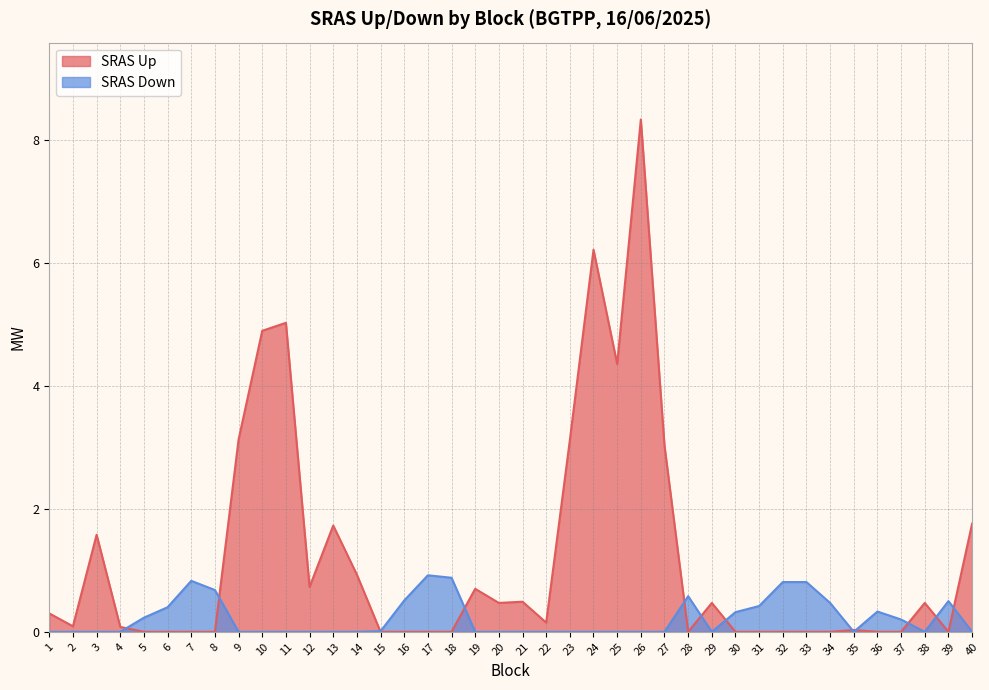

What is the difference between the maximum and minimum values in the SRAS Down series?

0.9